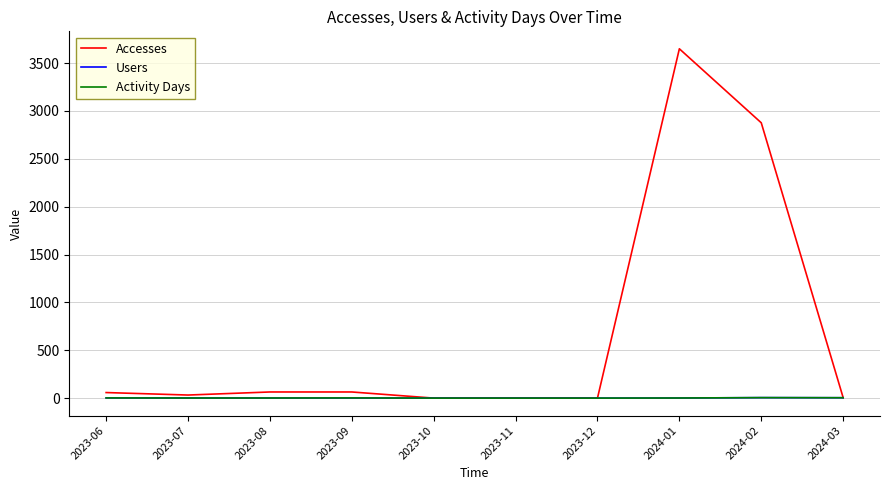

What position from the right is 2023-10?

6